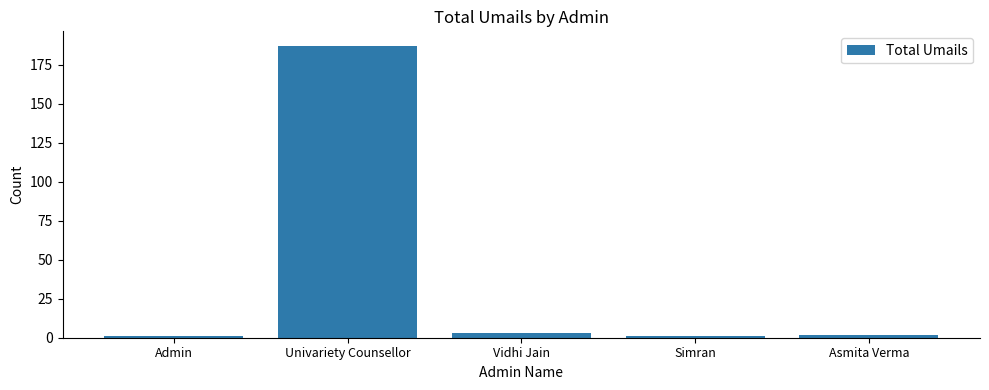

Reading left to right, transcribe all the data shown in this chart.

1	187	3	1	2